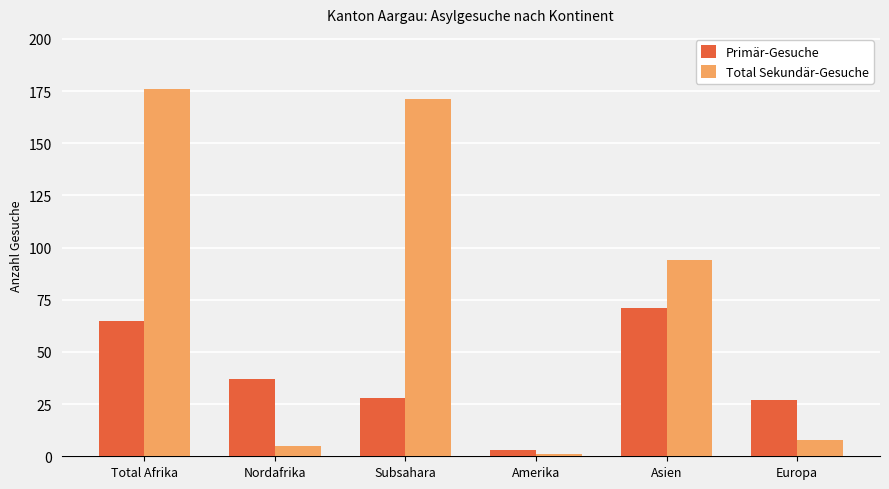

What are all the series names shown in the legend?

Primär-Gesuche, Total Sekundär-Gesuche